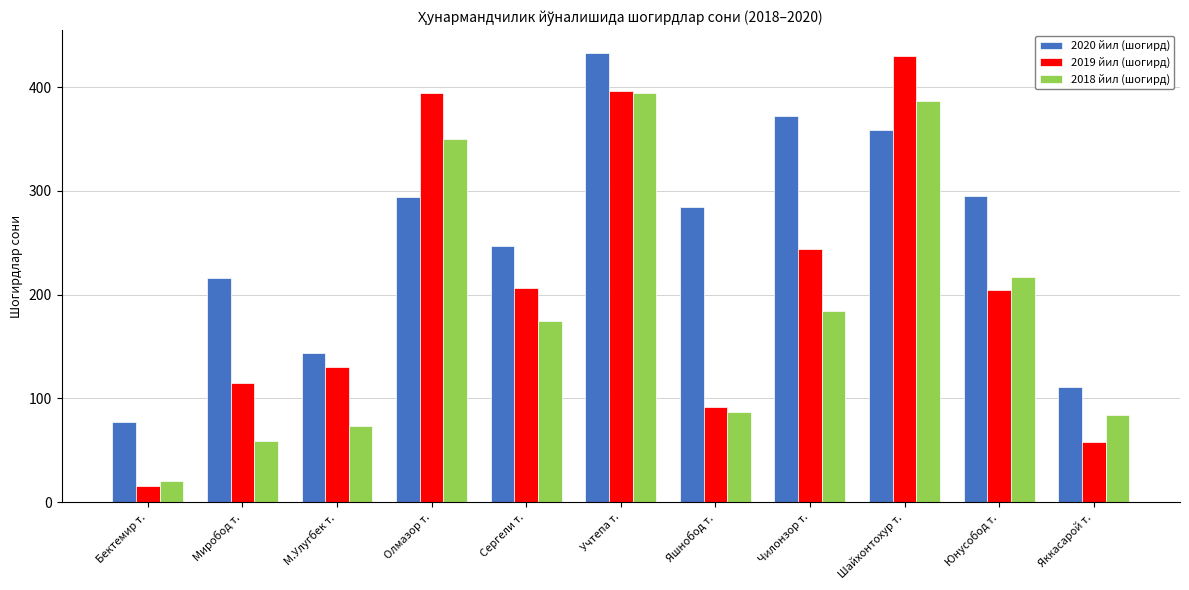

What is the total value across all series at Юнусобод т.?

716